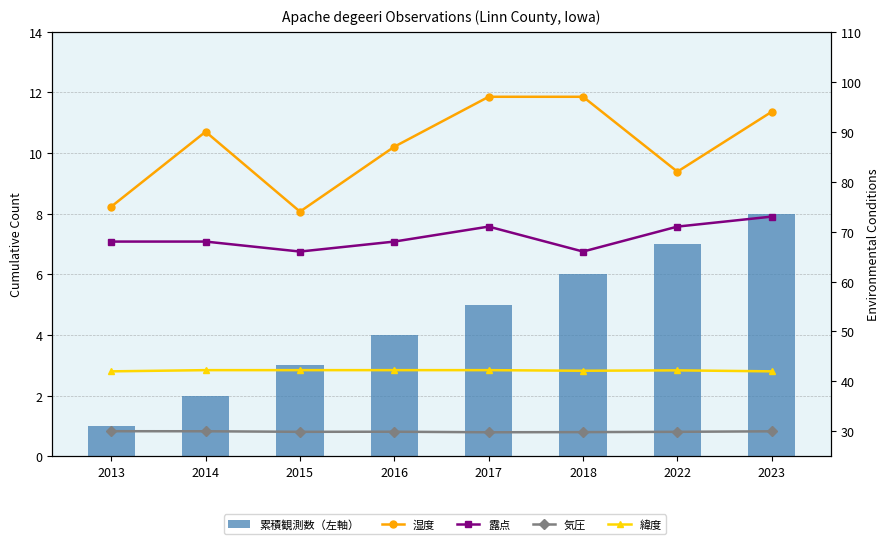

At 2013, list the series in order from smallest to largest.

累積観測数（左軸）, 気圧, 緯度, 露点, 湿度